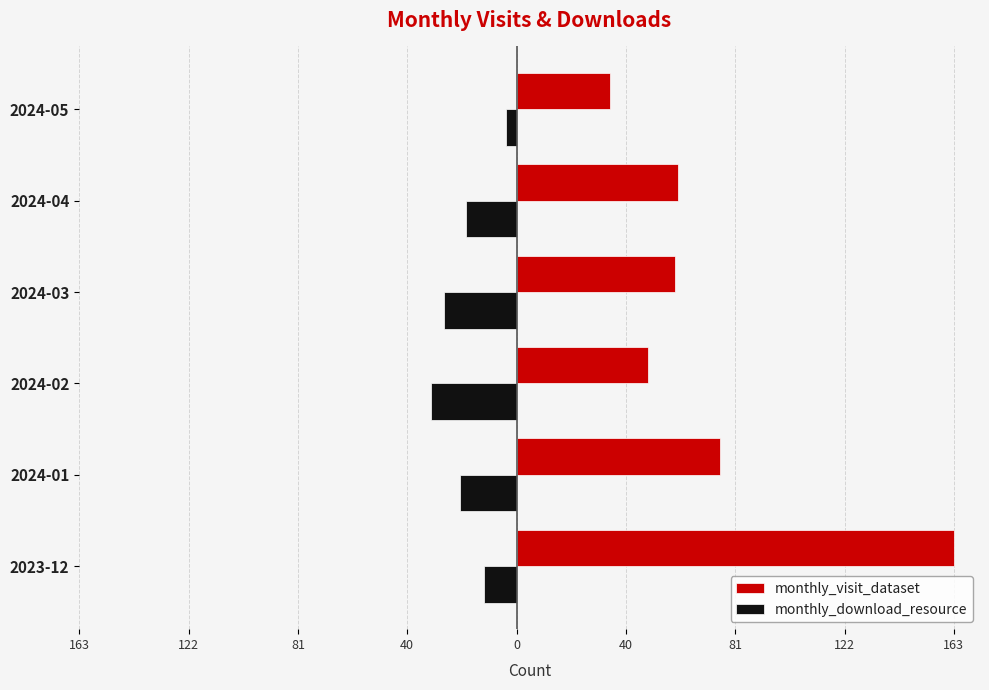

What are all the series names shown in the legend?

monthly_visit_dataset, monthly_download_resource